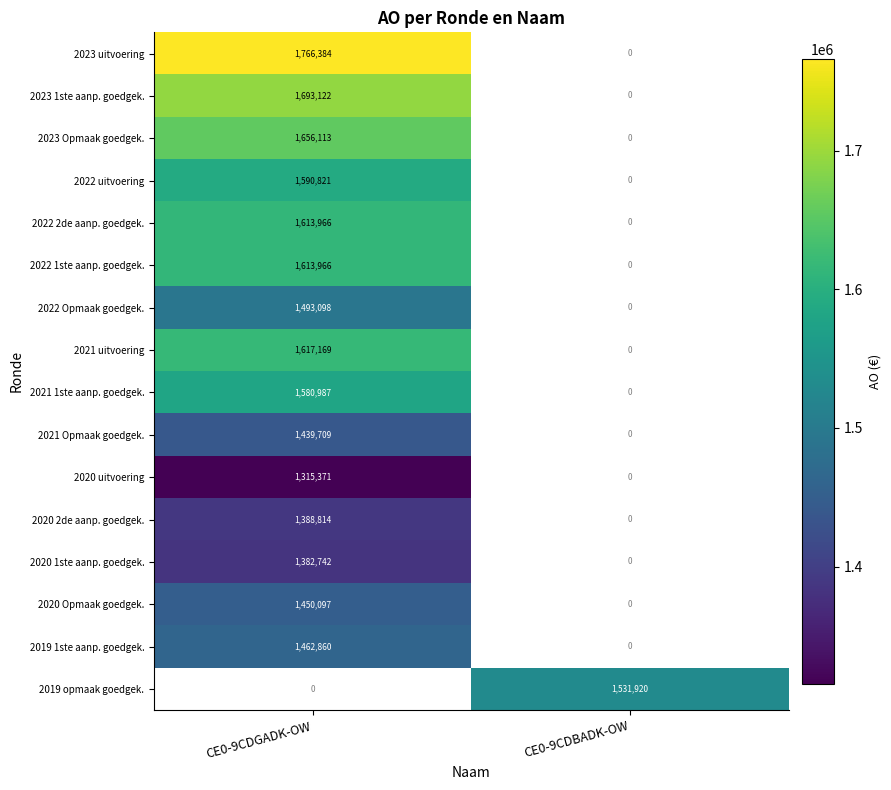

The 2020 uitvoering series shows 1315371 at CE0-9CDGADK-OW. True or false?

True